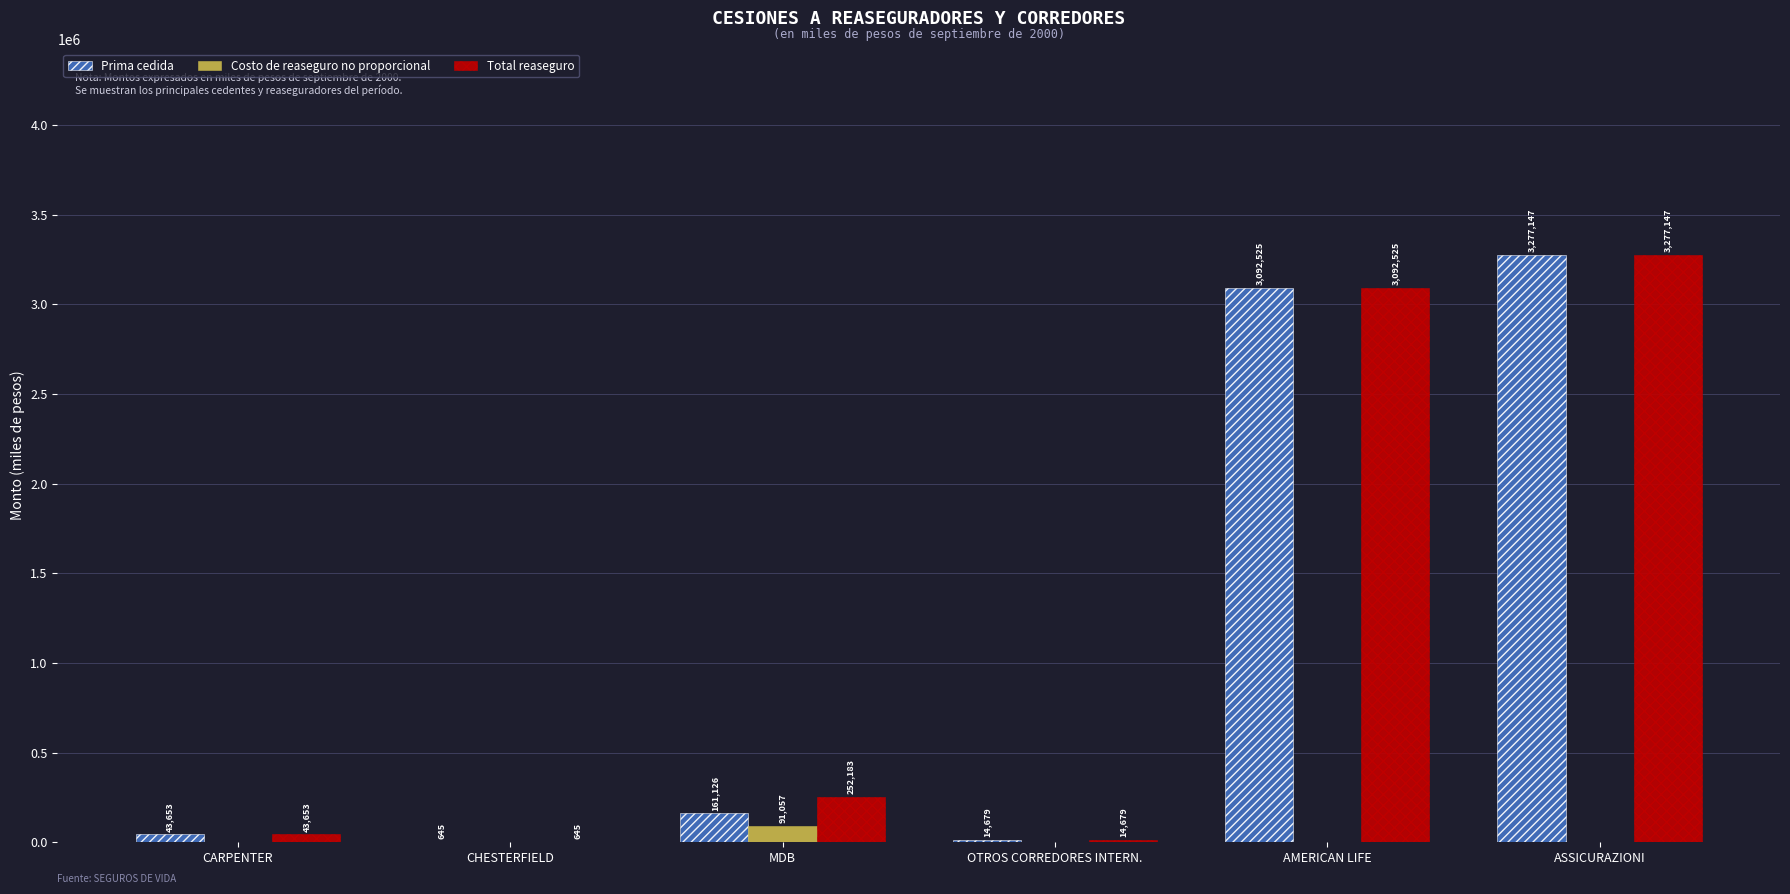

The value of Prima cedida at OTROS CORREDORES INTERN. is 14679. True or false?

True